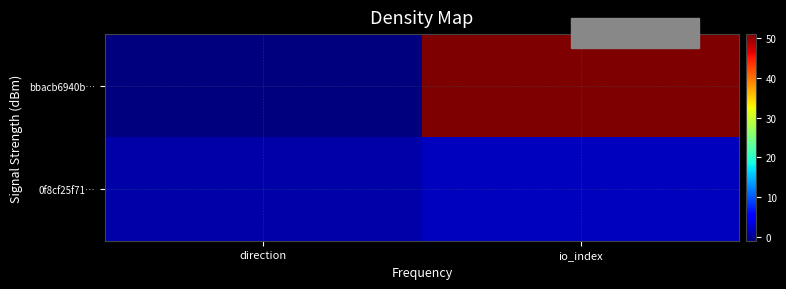

What is the total value across all series at io_index?

53